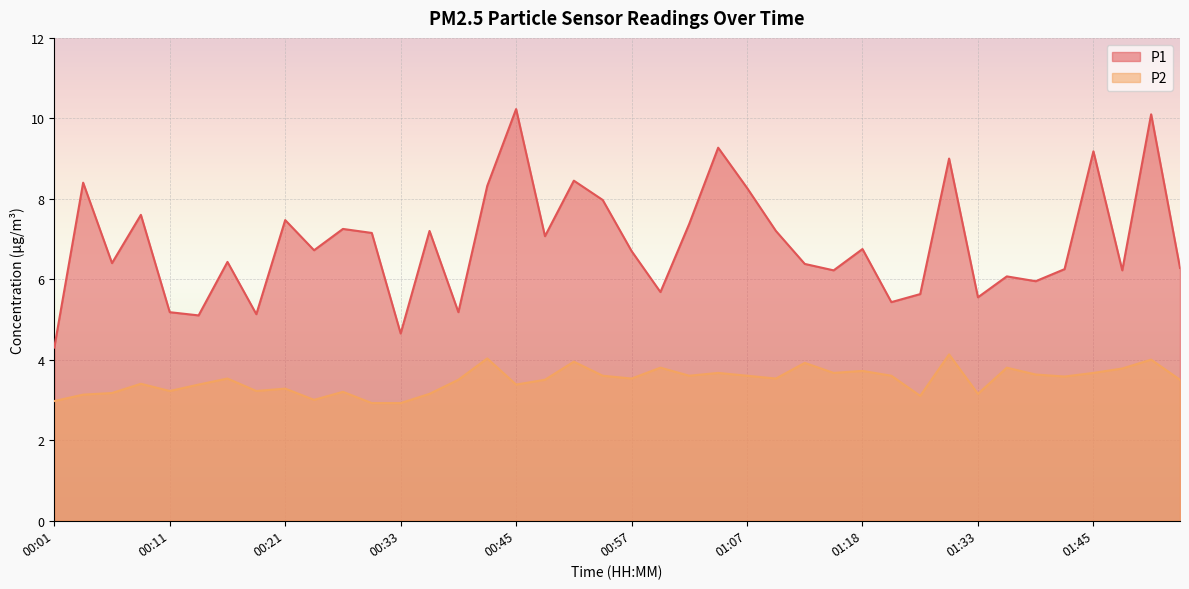

Reading right to left, what are all the values shown in this chart?

P1: 6.3	10.1	6.2	9.2	6.2	6.0	6.1	5.5	9.0	5.6	5.4	6.8	6.2	6.4	7.2	8.3	9.3	7.4	5.7	6.7	8.0	8.4	7.1	10.2	8.3	5.2	7.2	4.7	7.2	7.2	6.7	7.5	5.1	6.4	5.1	5.2	7.6	6.4	8.4	4.3
P2: 3.5	4.0	3.8	3.7	3.6	3.6	3.8	3.1	4.1	3.1	3.6	3.7	3.7	3.9	3.5	3.6	3.7	3.6	3.8	3.5	3.6	4.0	3.5	3.4	4.0	3.5	3.1	2.9	2.9	3.2	3.0	3.3	3.2	3.5	3.4	3.2	3.4	3.2	3.1	3.0